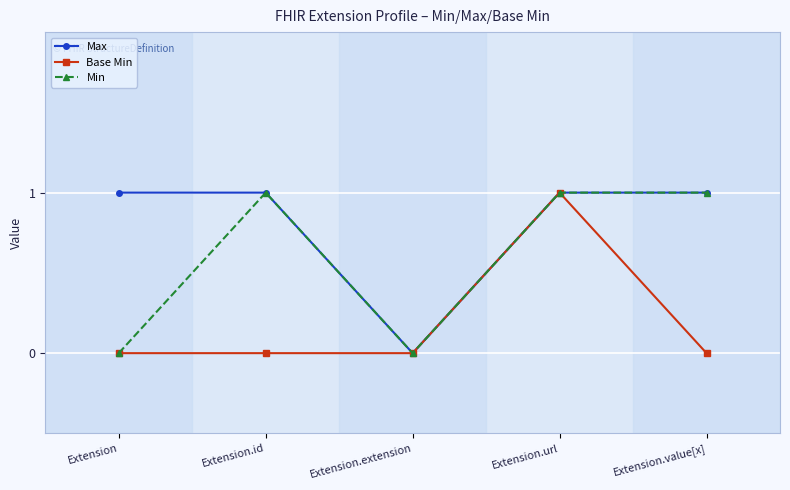

Count the Min values in the range 0 to 1.

5